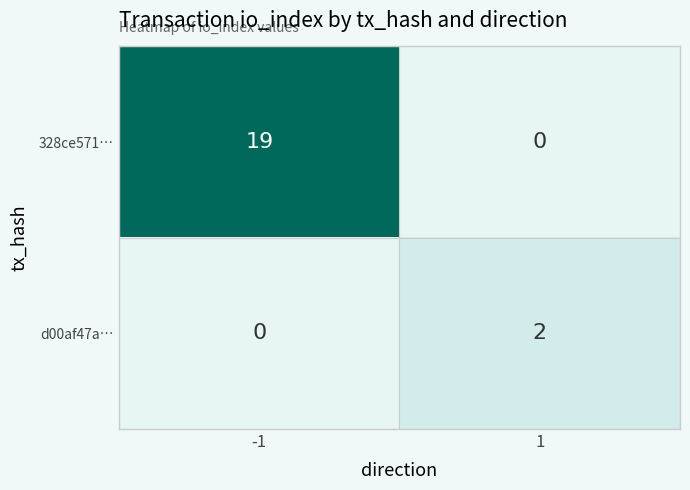

Which series has the largest total across all categories?

328ce571…